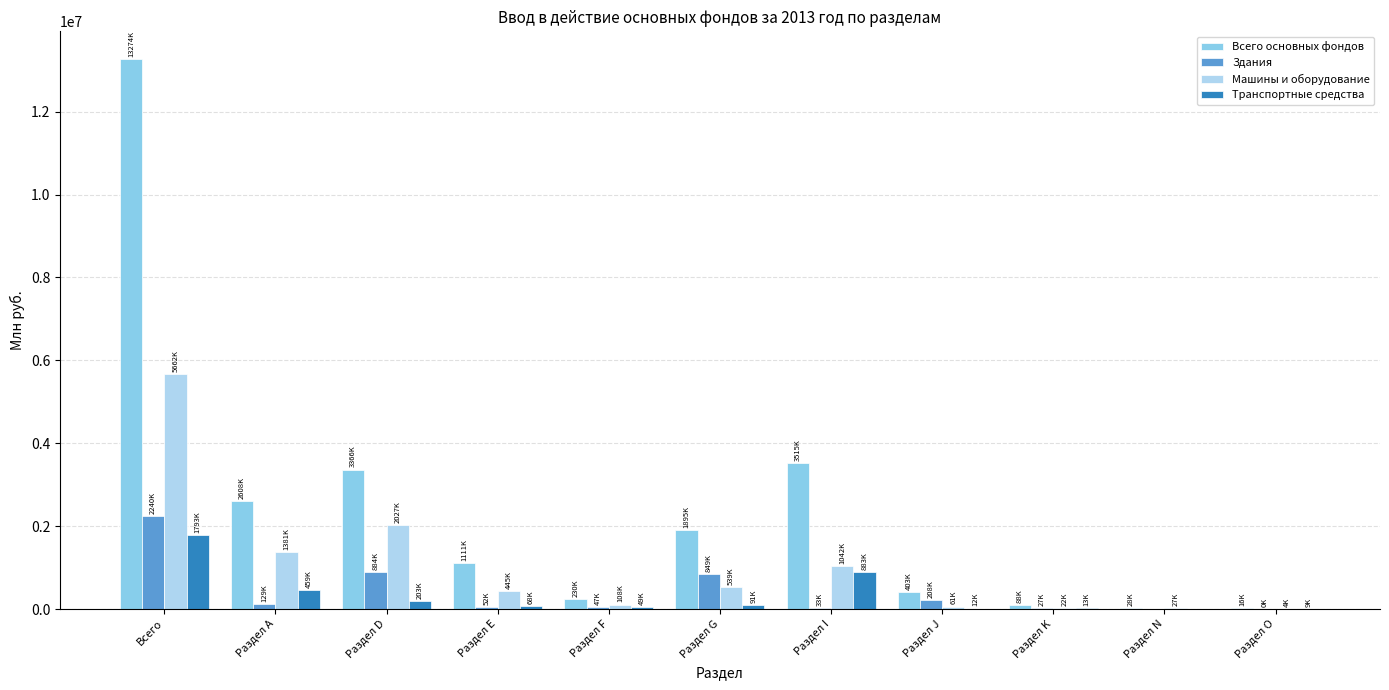

How many series are shown in this chart?

4